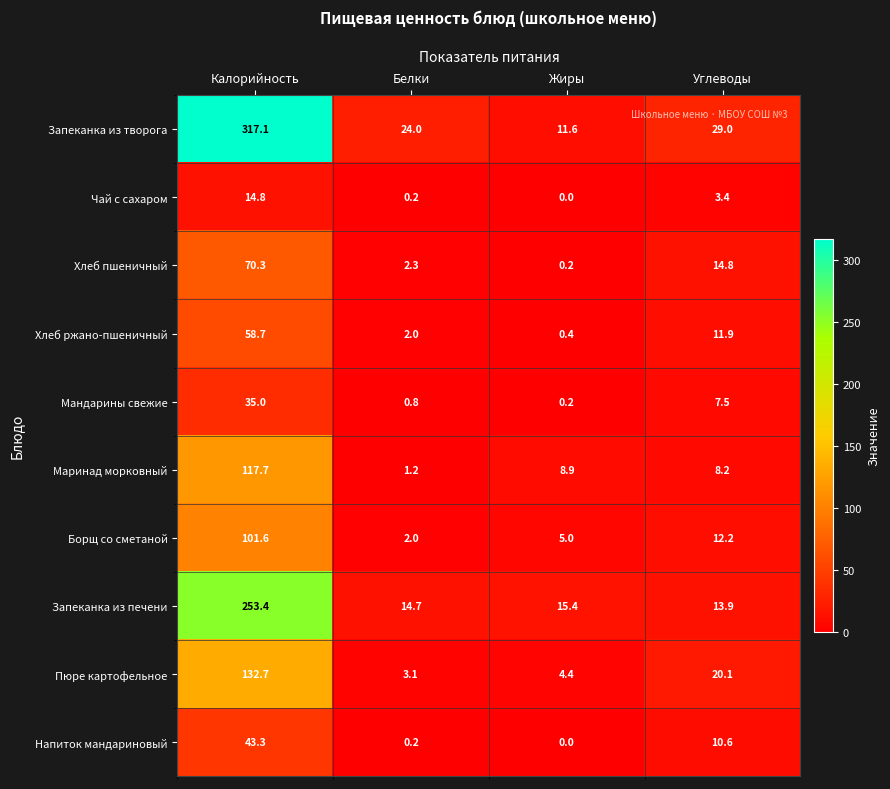

At which label does Маринад морковный first exceed 8?

Калорийность